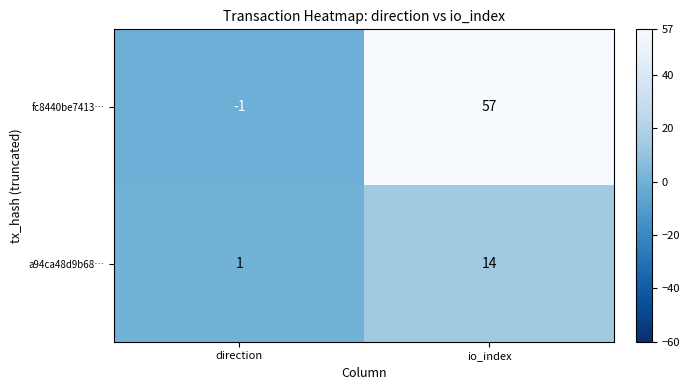

What is the difference between the highest and lowest values at io_index?

43